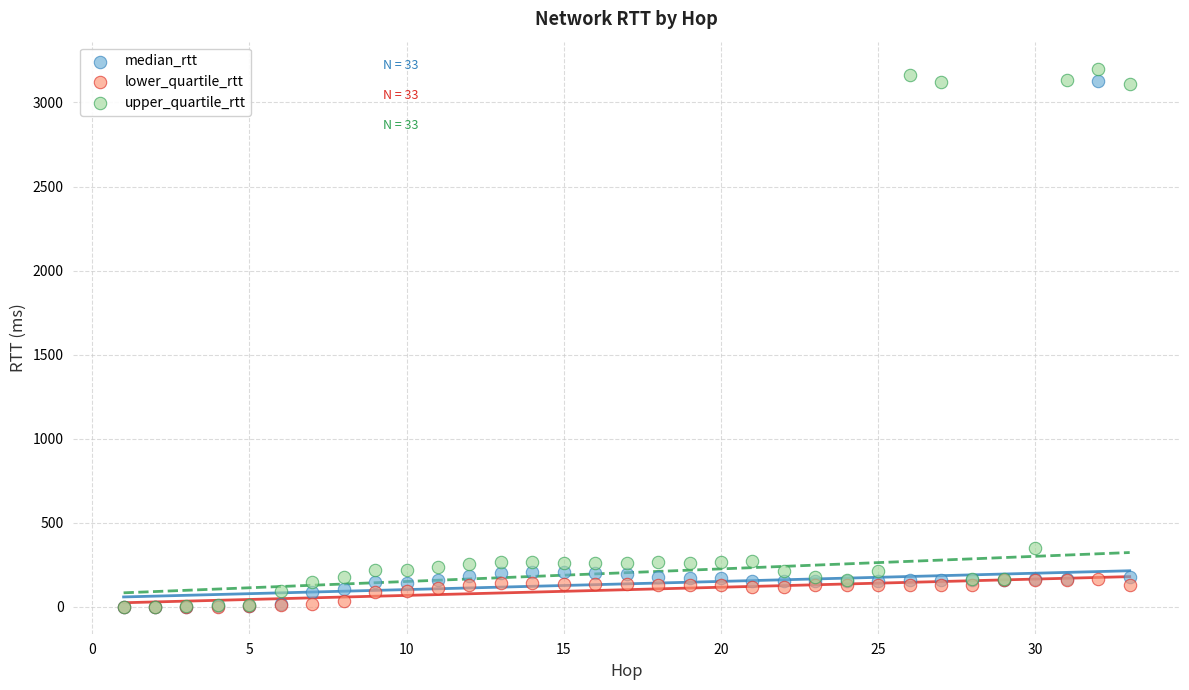

Across all series, what Y value is closest to 1601?

352.7